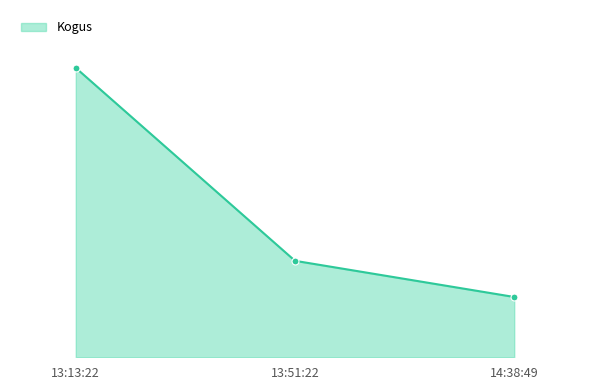

Does the chart have visible grid lines?

No